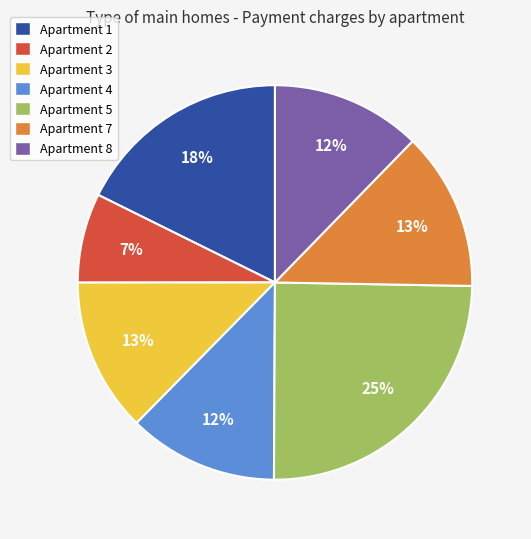

To the nearest percent, what portion does Apartment 3 represent?

13%